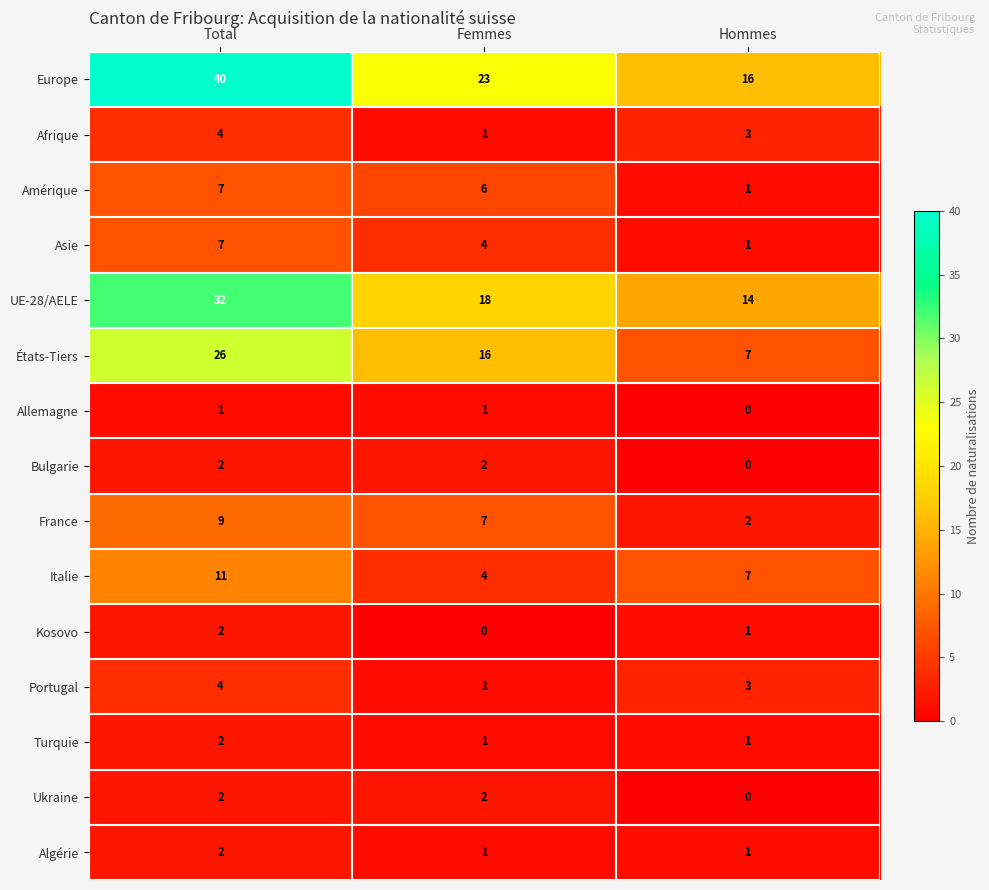

List the labels in order of Amérique value, smallest first.

Hommes, Femmes, Total